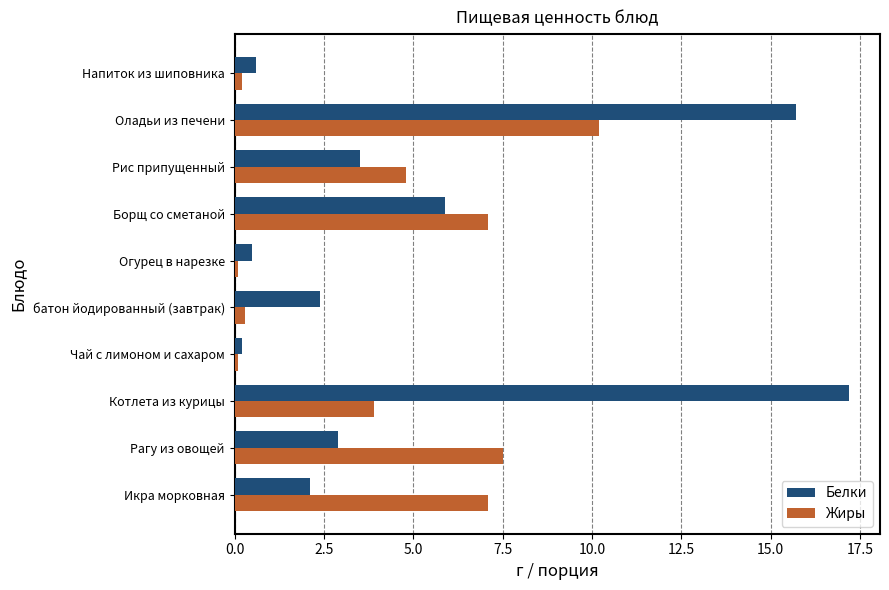

The Белки series shows 0.6 at батон йодированный (завтрак). True or false?

False